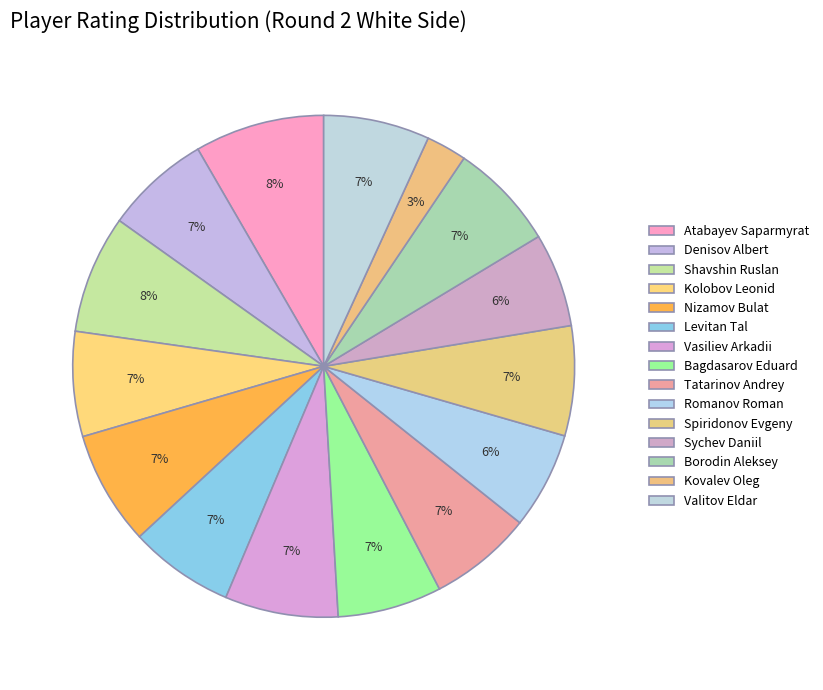

True or false: Vasiliev Arkadii accounts for 7% of the total.

True